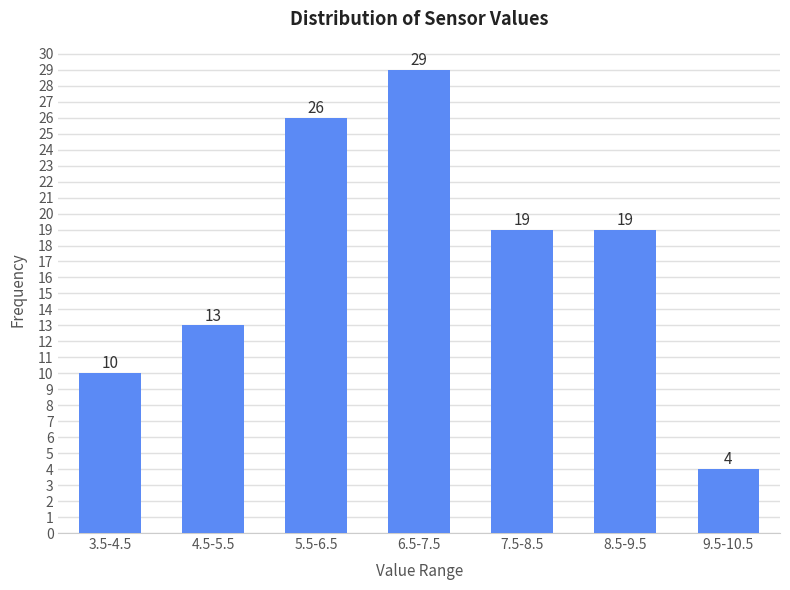

Reading left to right, list all the values displayed in this chart.

10	13	26	29	19	19	4